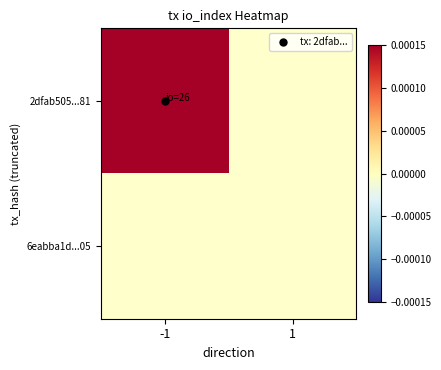

What is the spread (max minus min) of values at io_index?

26